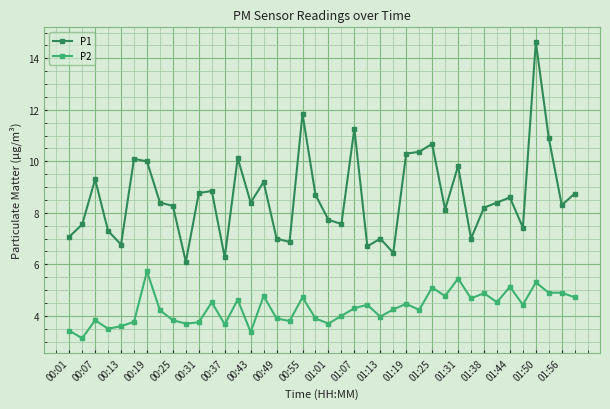

Which series has the widest spread of values?

P1